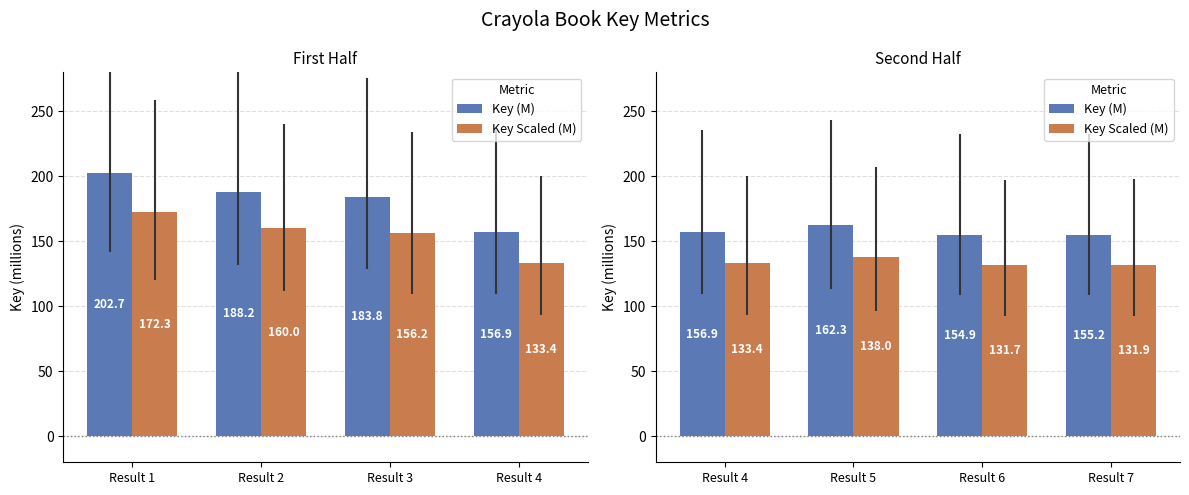

What is the difference between the maximum and second lowest values in the Key Scaled (M) series?

6.0